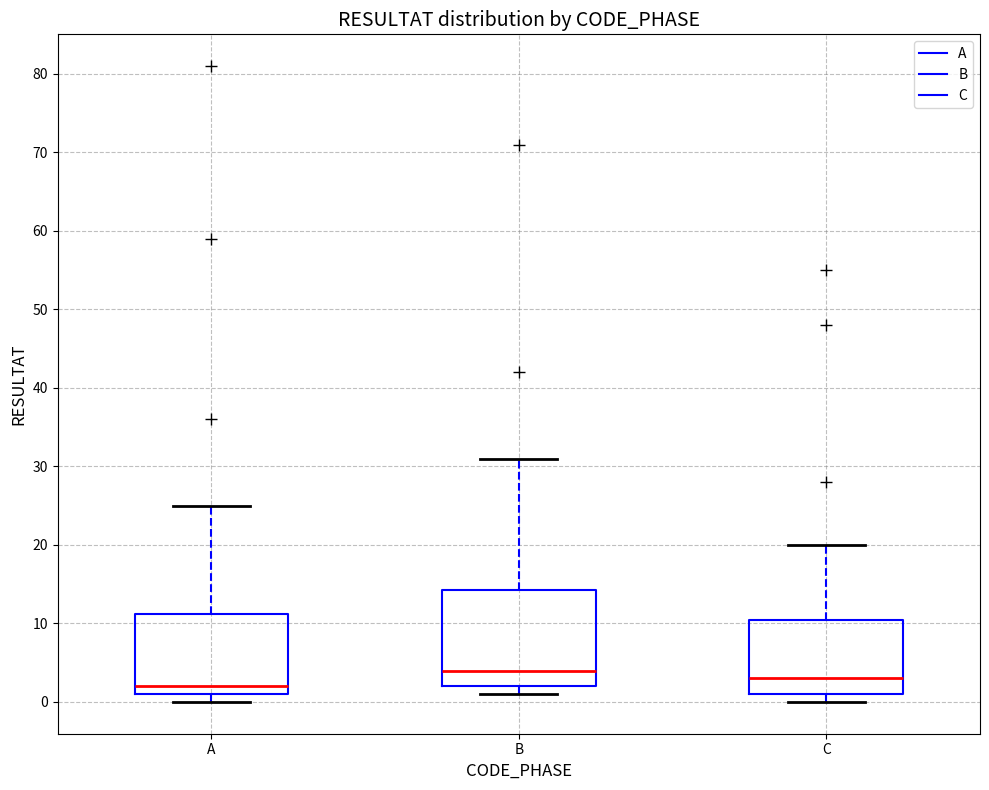

Where does the upper whisker of the box for A end on the y-axis? The values are not printed on the chart, so give them approximately, as read against the axis.

25